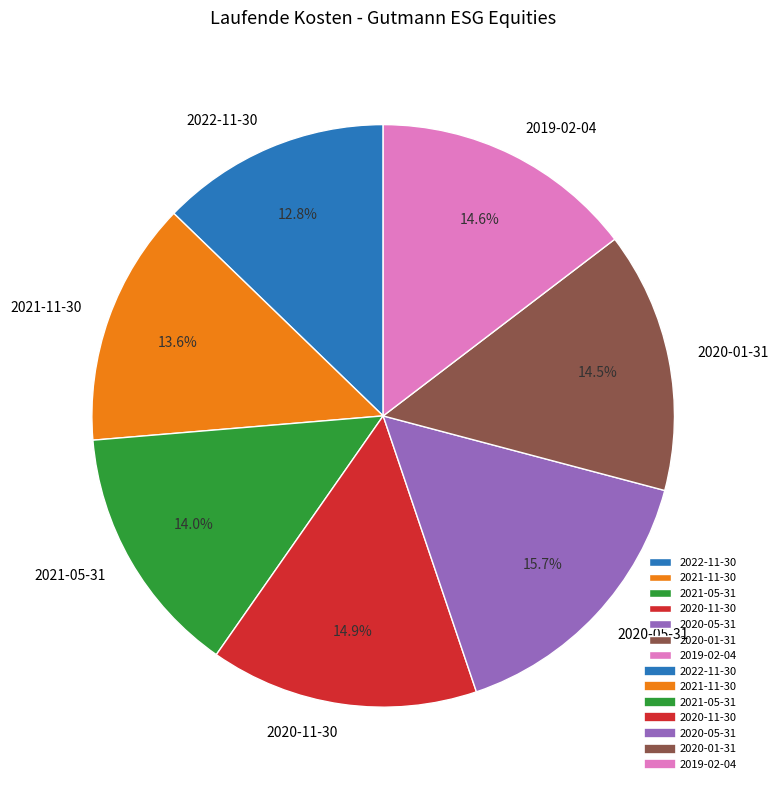

What is the ratio of the value at 2021-05-31 to the value at 2020-05-31?

0.9